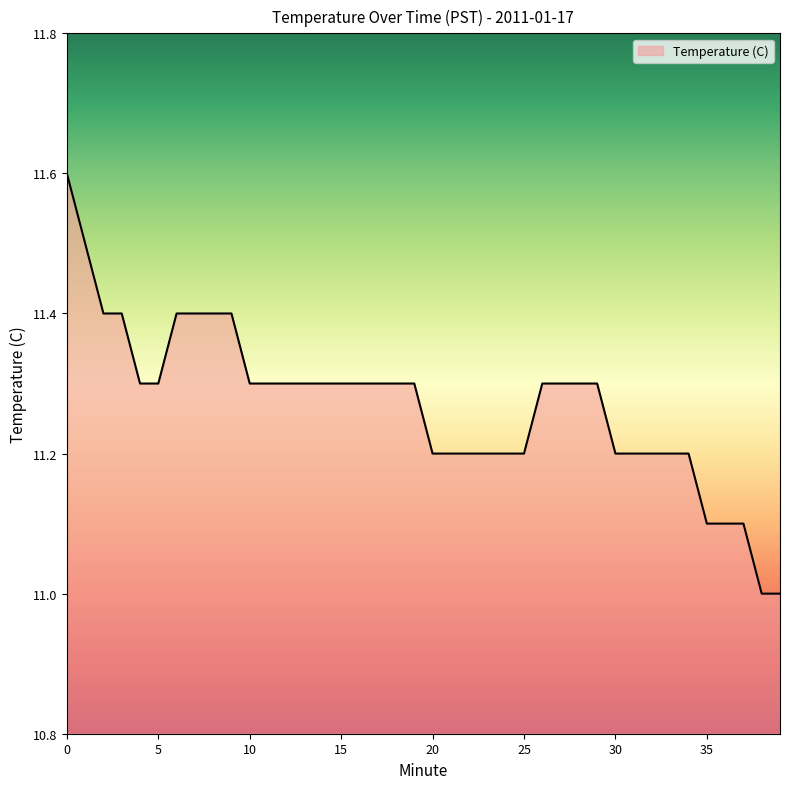

How many lines are shown in the chart?

1